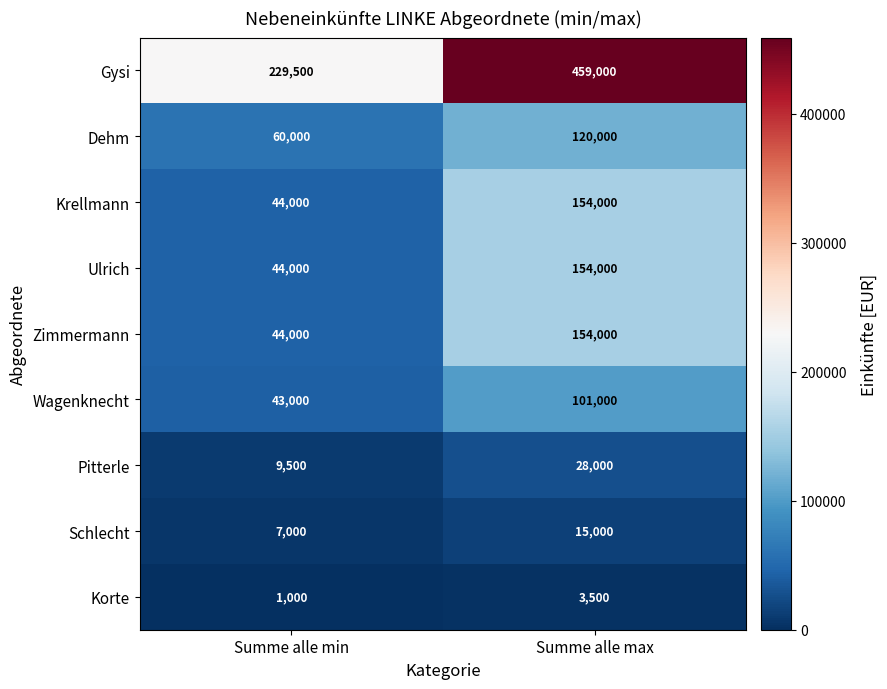

Count the number of data series in this chart.

9